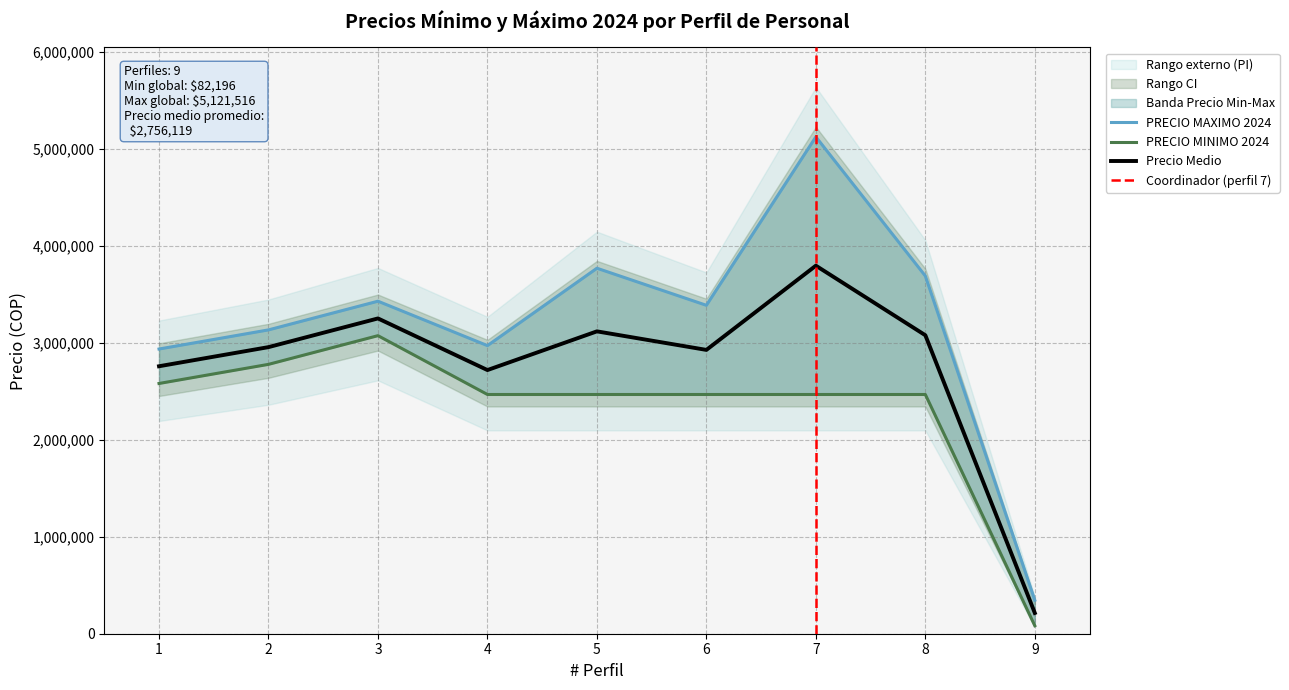

Which series changed the most between 3 and 7?

PRECIO MAXIMO 2024